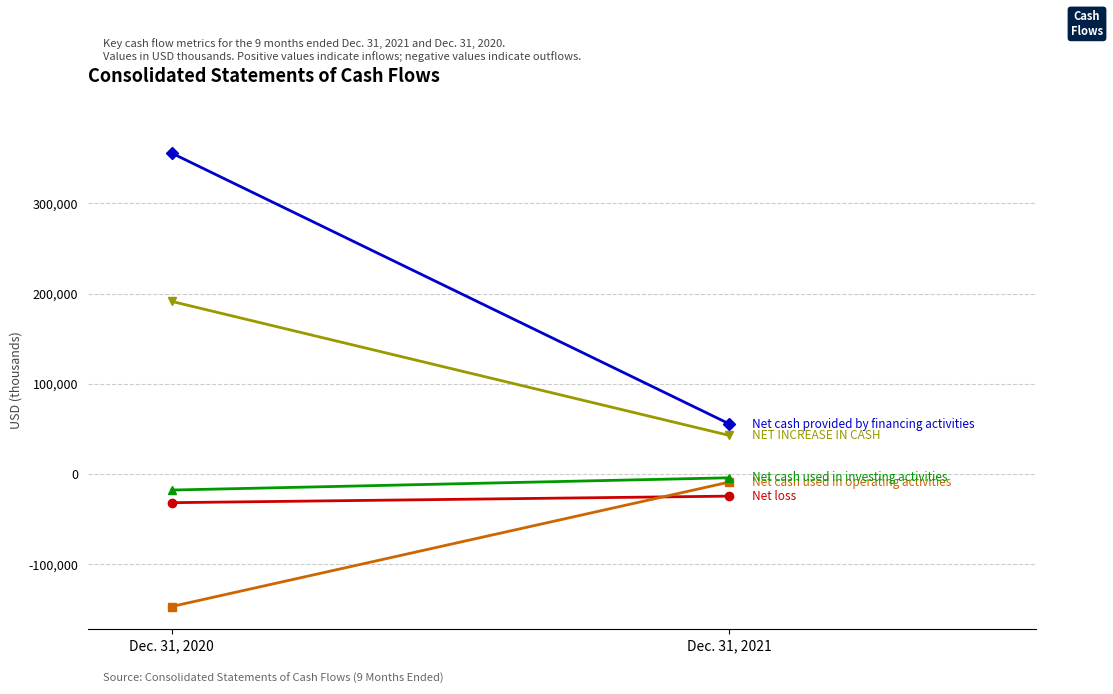

At which label is Net cash provided by financing activities closest to 205502?

Dec. 31, 2020